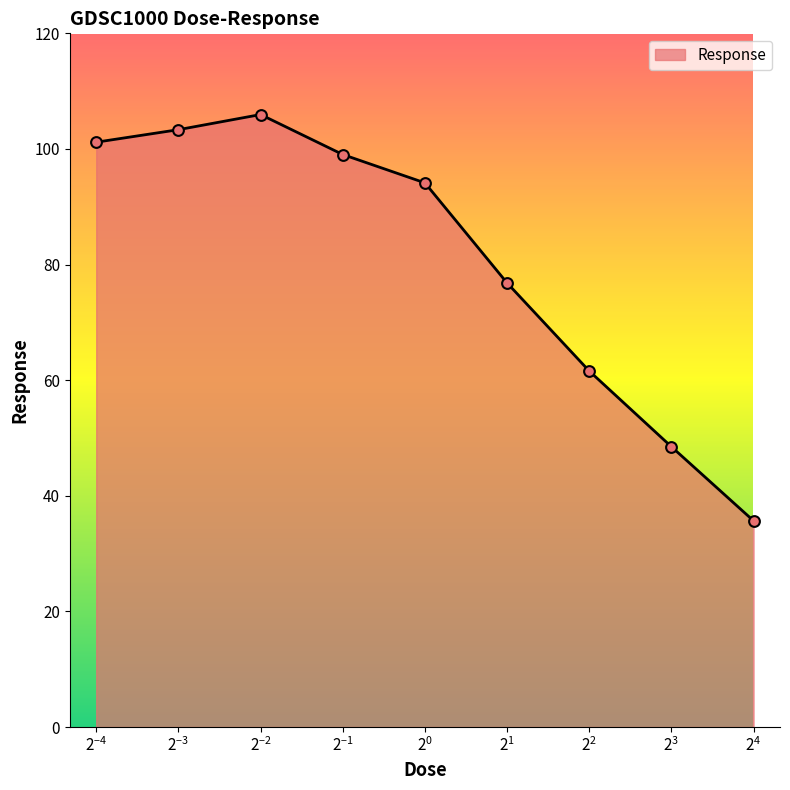

What is the greatest value displayed?

106.0